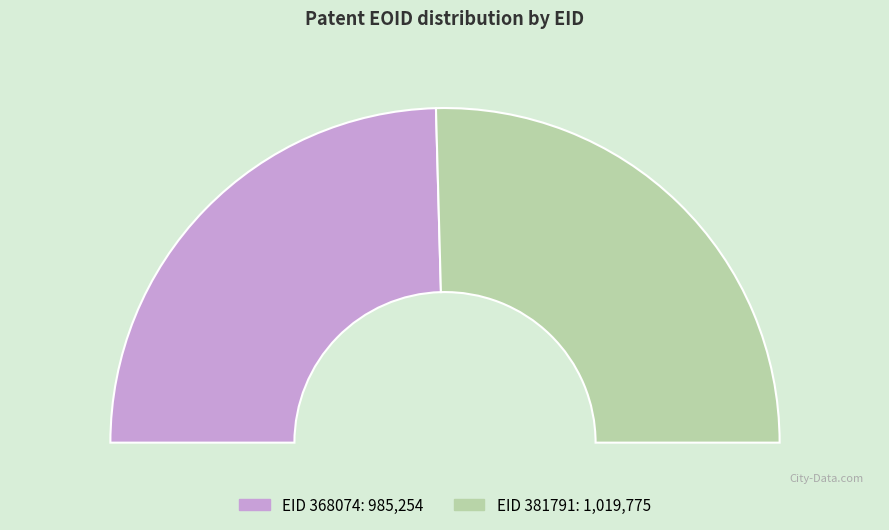

To the nearest percent, what is the average slice percentage?

50%